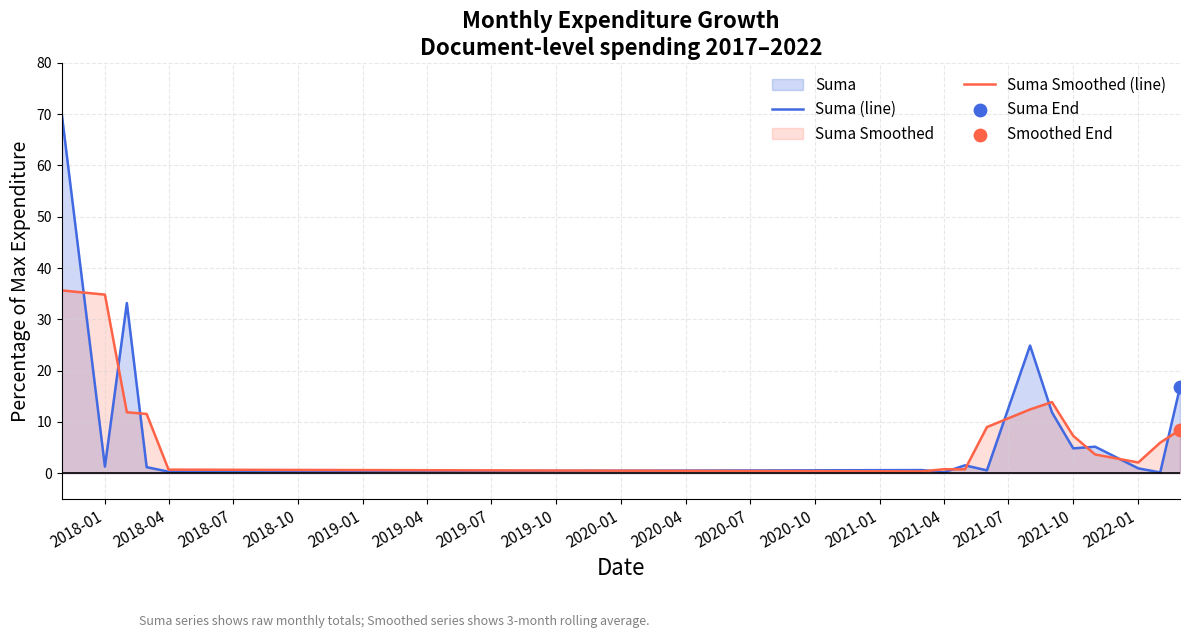

Which series has the widest spread of Y values?

Suma (line)